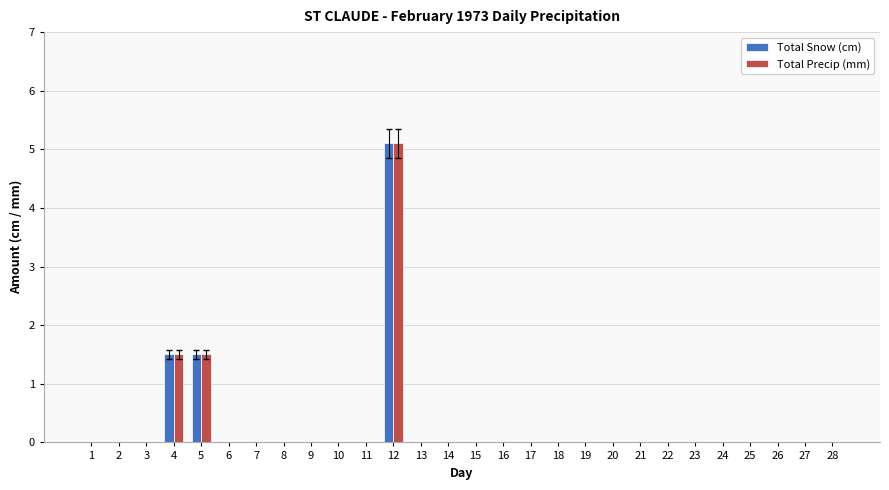

What are all the series names shown in the legend?

Total Snow (cm), Total Precip (mm)